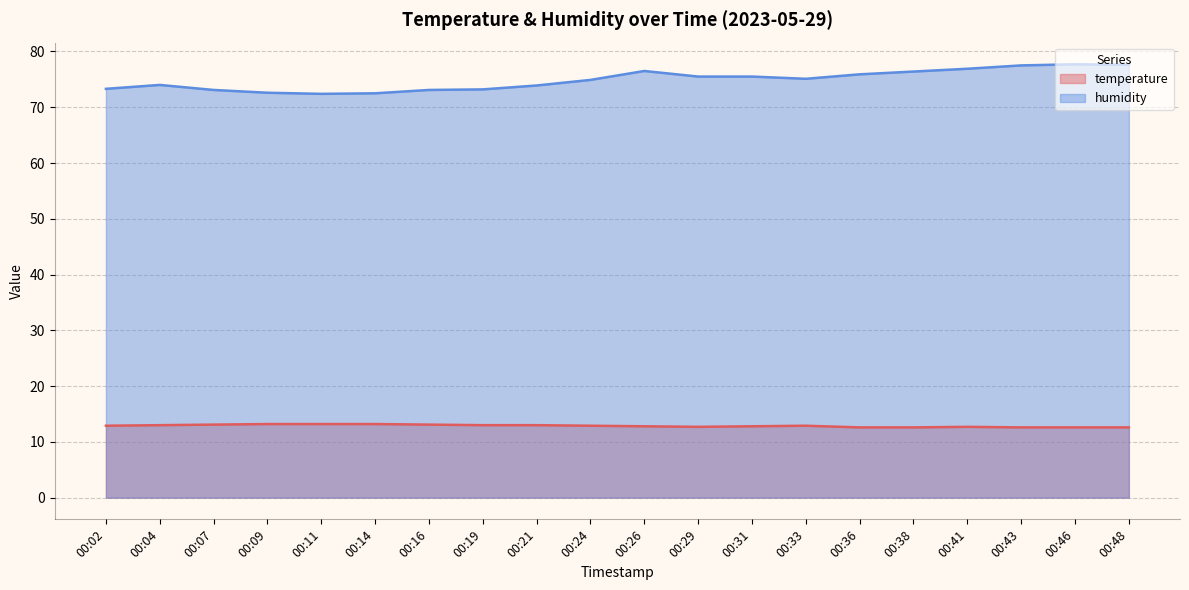

Which series has the largest range (max minus min)?

humidity